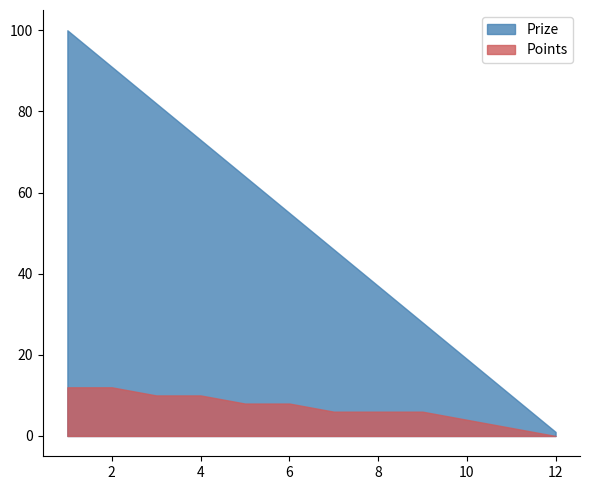

True or false: Points and Prize cross at least once.

False